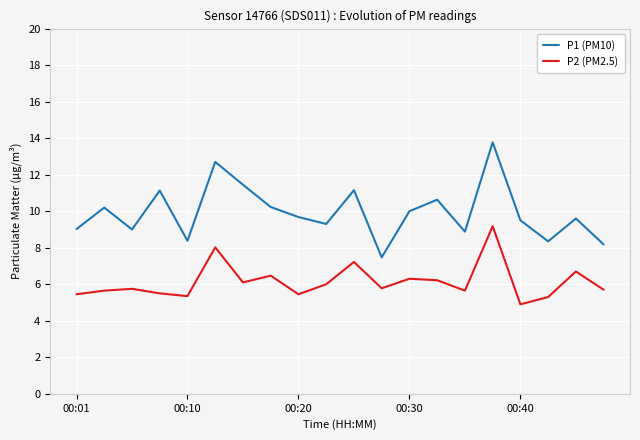

Rank the series by their average value, from highest to lowest.

P1 (PM10), P2 (PM2.5)